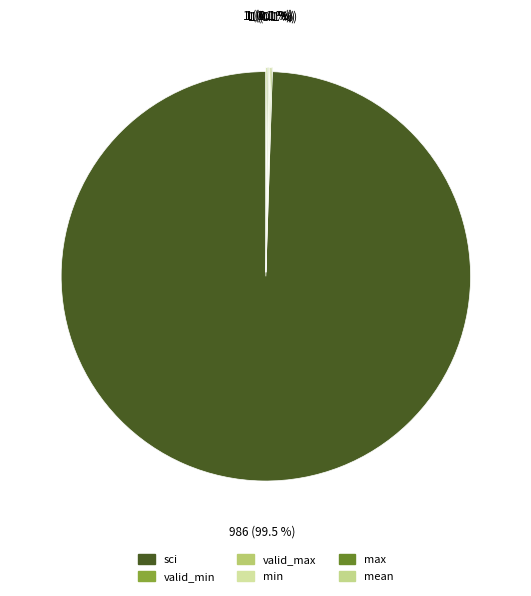

Does any single category account for the majority?

Yes